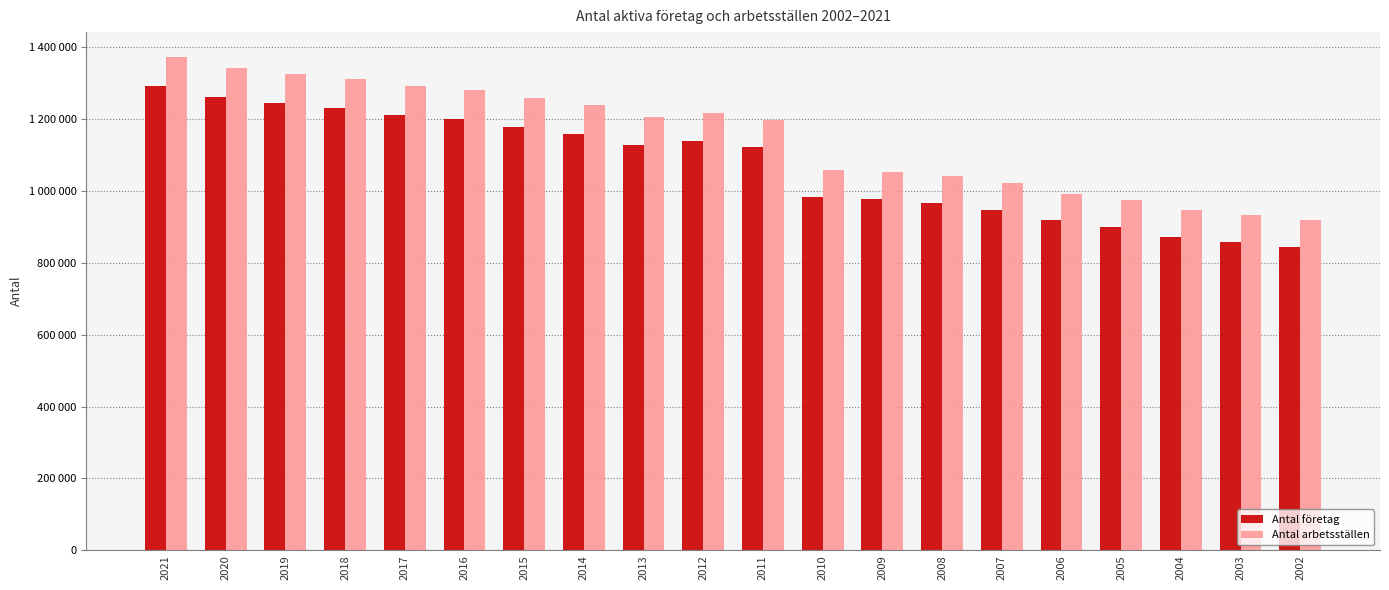

What is the difference between the second highest and second lowest values in the Antal arbetsställen series?

408213